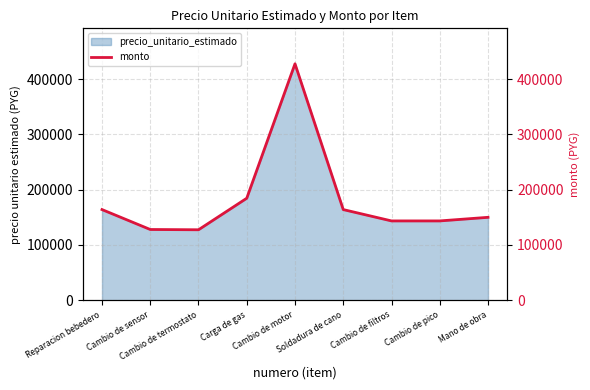

How many interior local valleys (lower than both neighbors) does the data have?

1